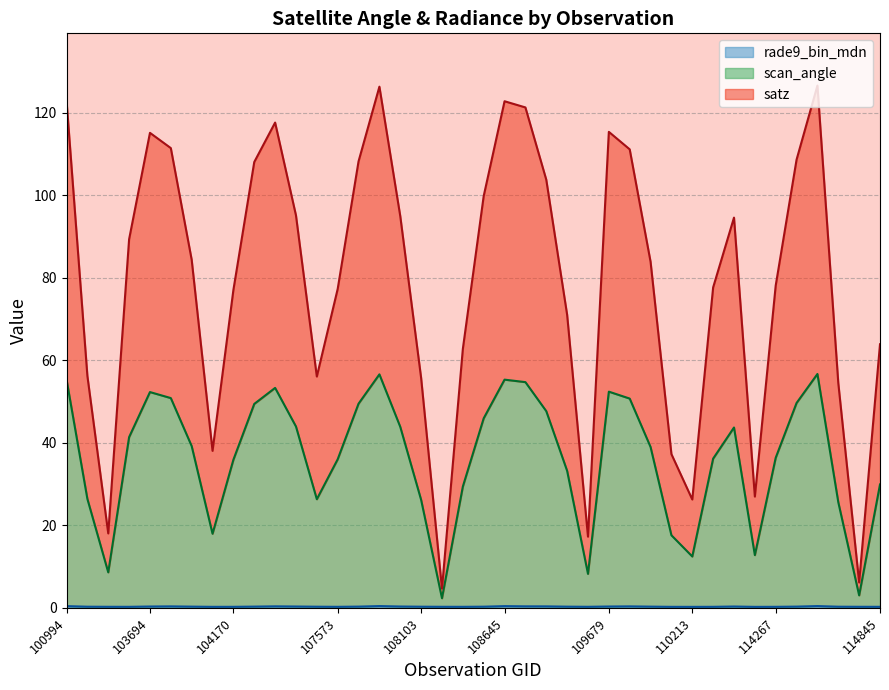

What is the lowest value of the satz line series?

4.7